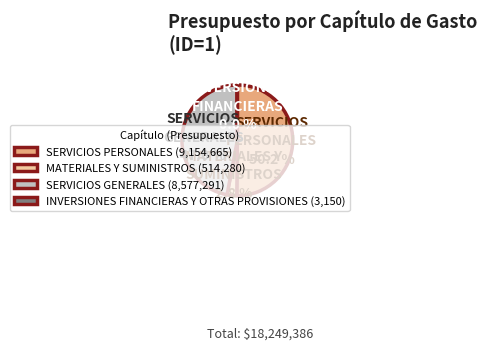

Which has a higher value, SERVICIOS GENERALES or SERVICIOS PERSONALES?

SERVICIOS PERSONALES